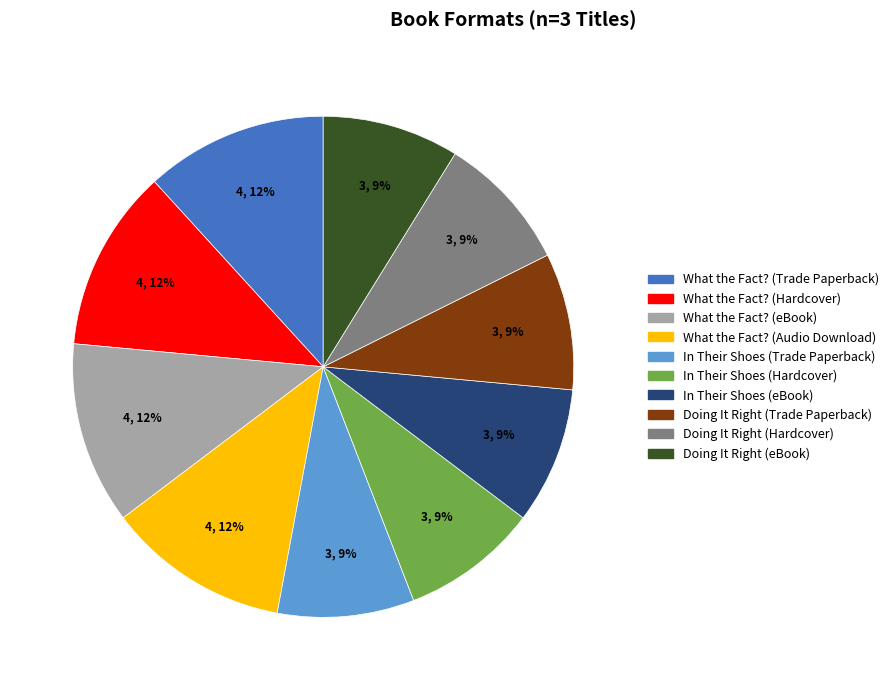

To the nearest percent, what portion does In Their Shoes (Trade Paperback) represent?

9%